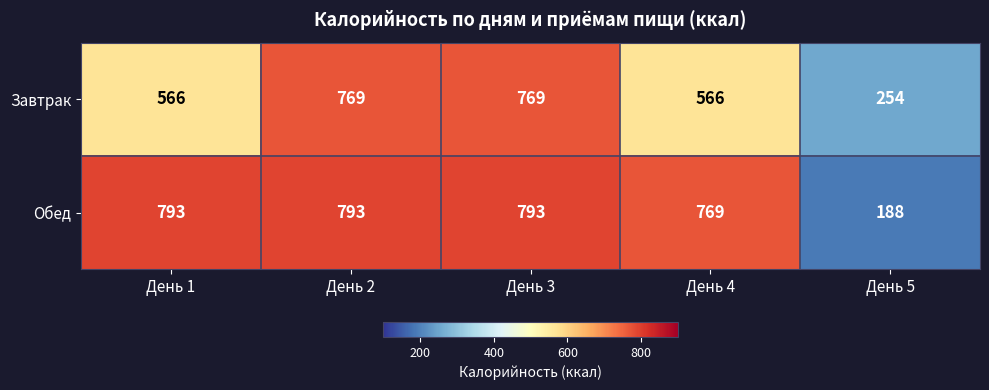

What is the difference between the highest and lowest values at День 2?

24